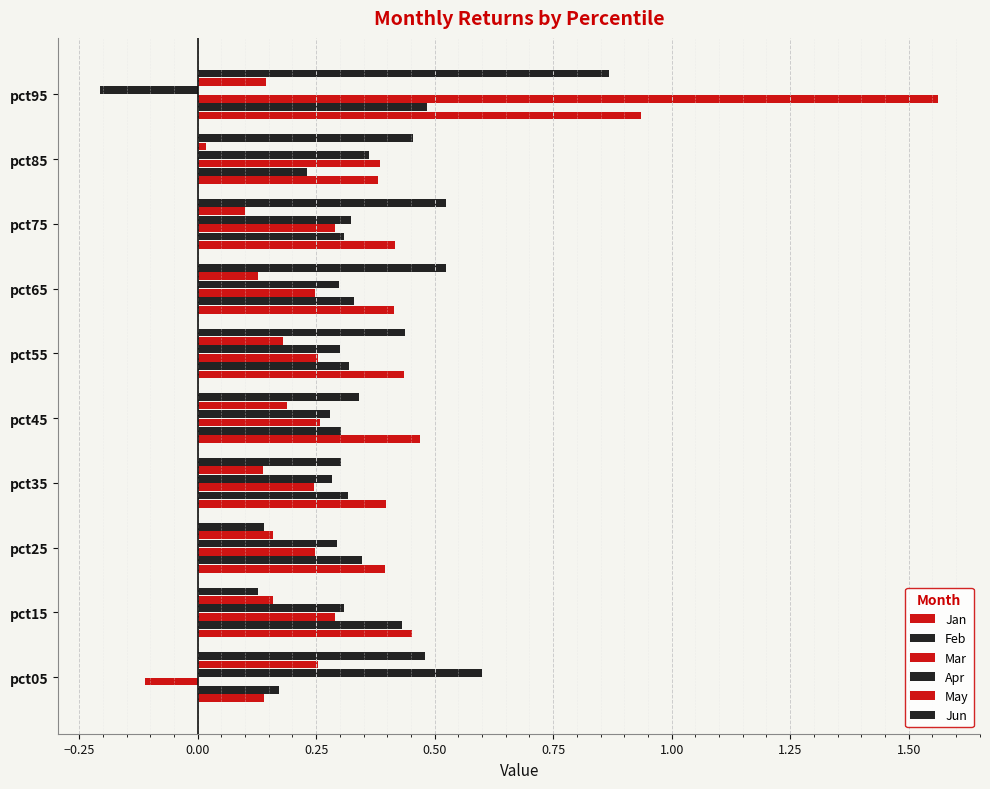

What is the label of the 4th bar from the right?

1.00